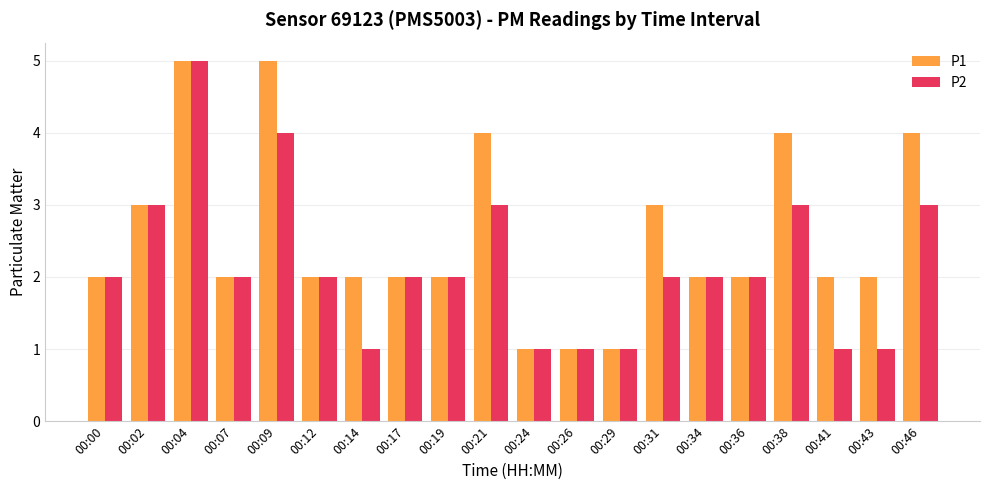

At which category is the sum across all series the highest?

00:04